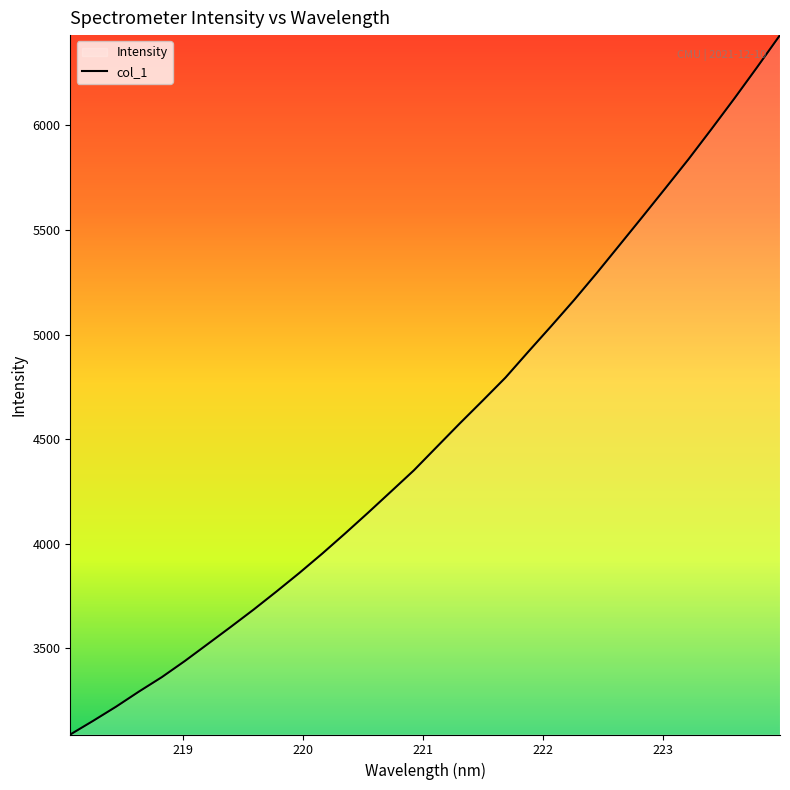

What is the difference between the maximum and minimum values?

3343.1